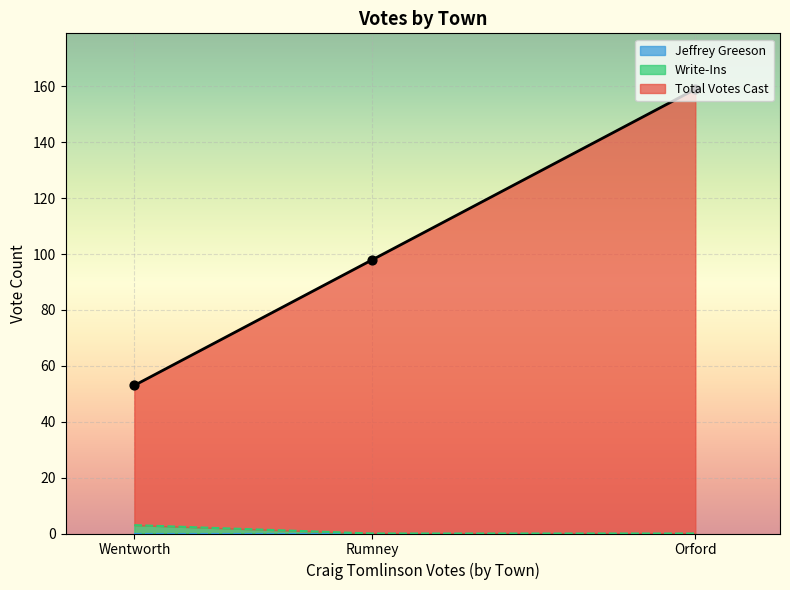

At how many categories does at least one series exceed 74?

2